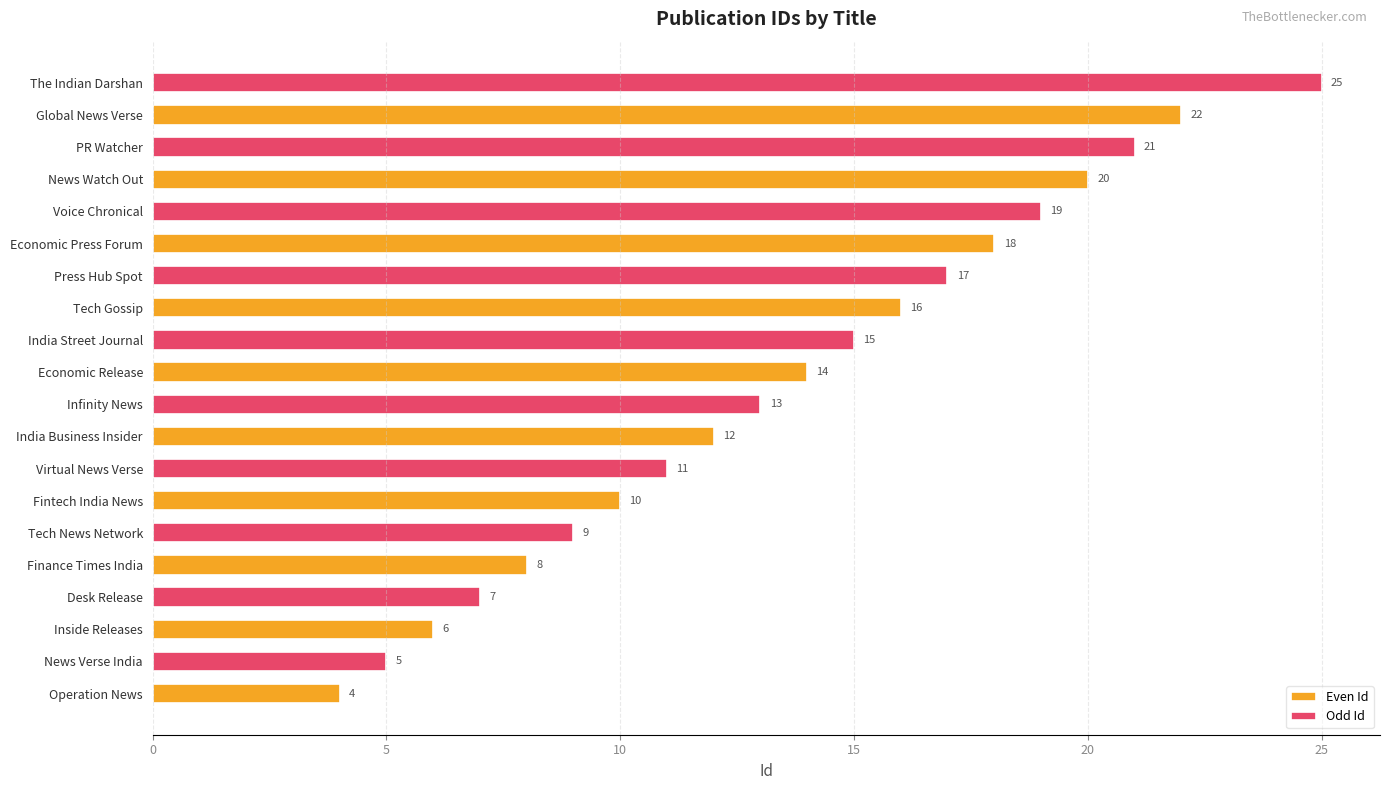

What is the average value of the Odd Id series?

14